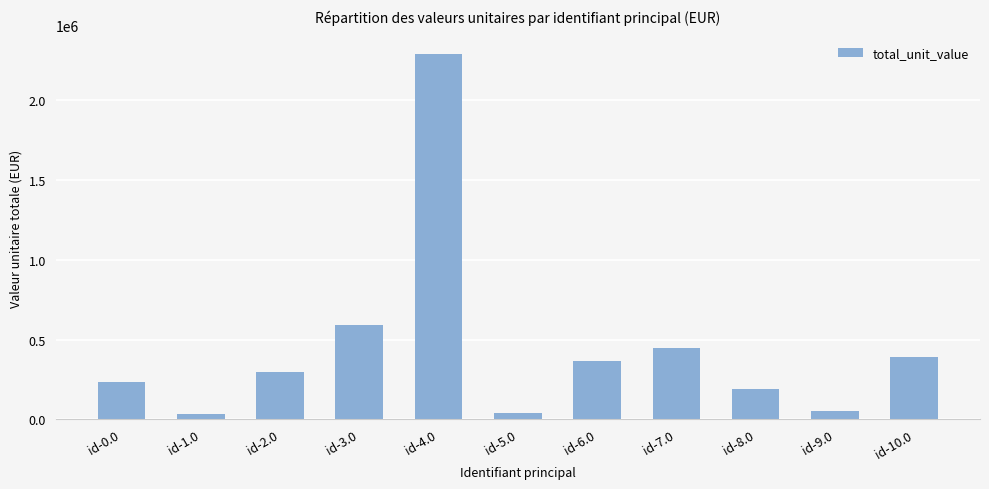

How many bars are there in total?

11